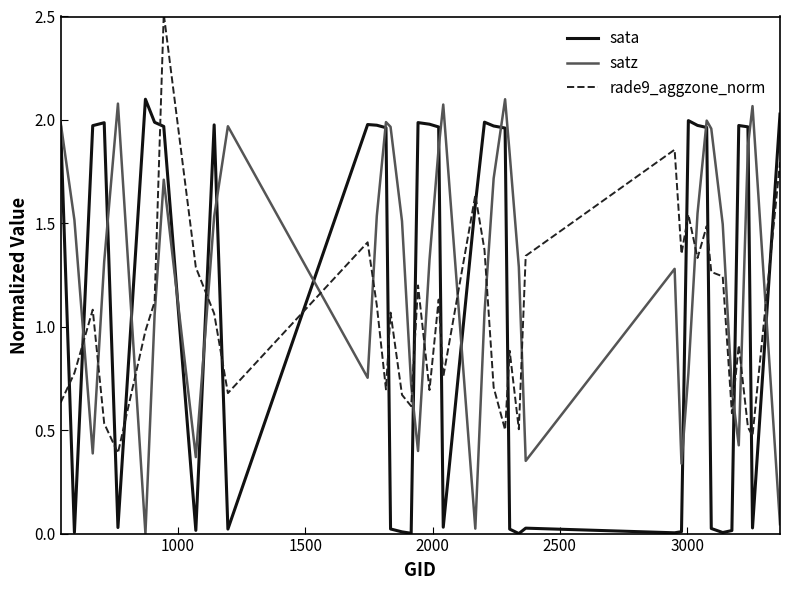

In rade9_aggzone_norm, how many points are higher than both neighbors (excluding endpoints)?

12